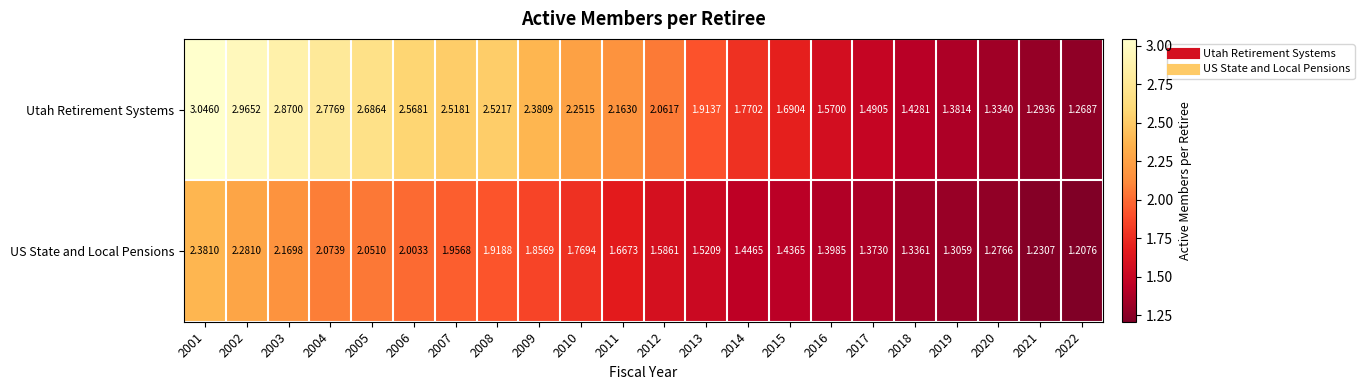

Which series has the largest range (max minus min)?

Utah Retirement Systems